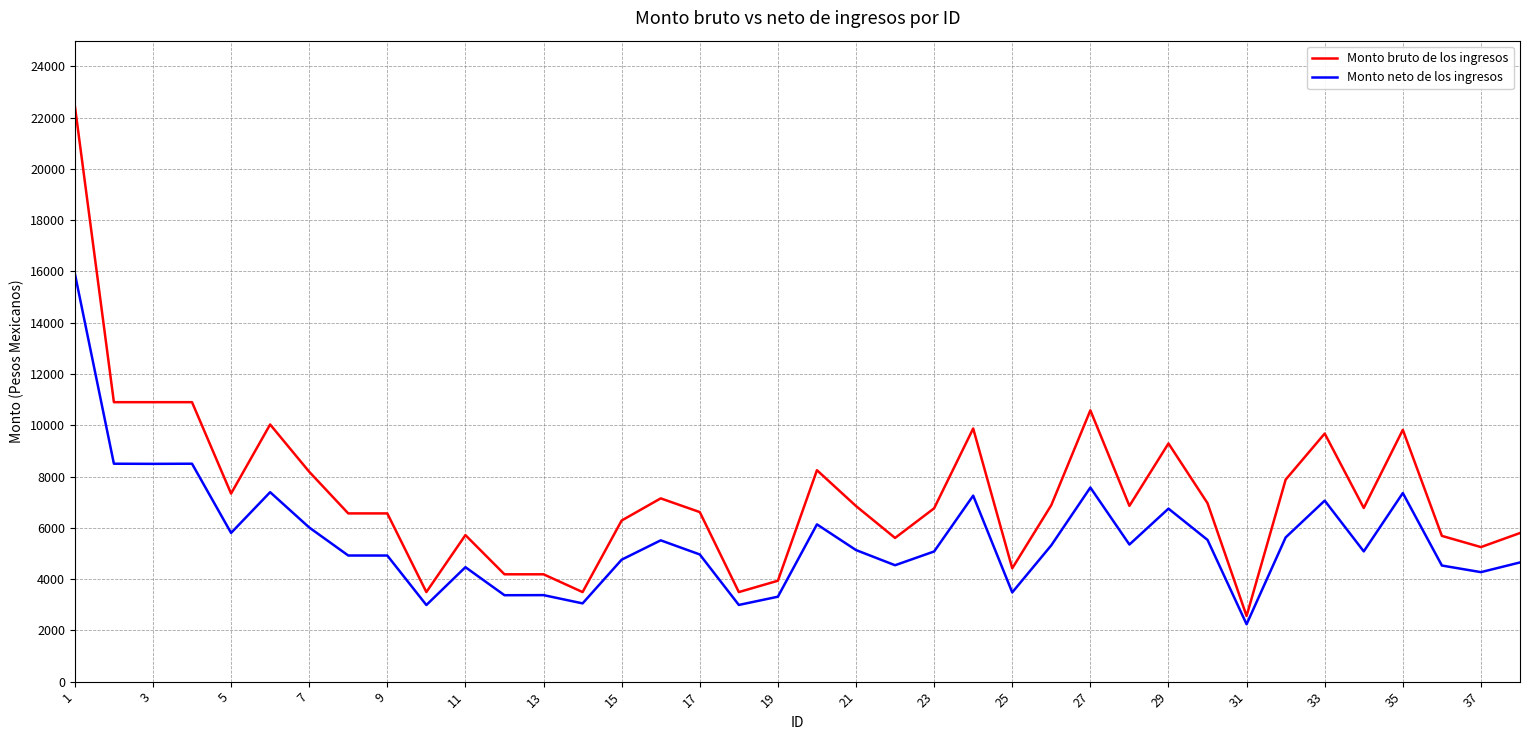

Does the chart display data point markers on the line(s)?

No